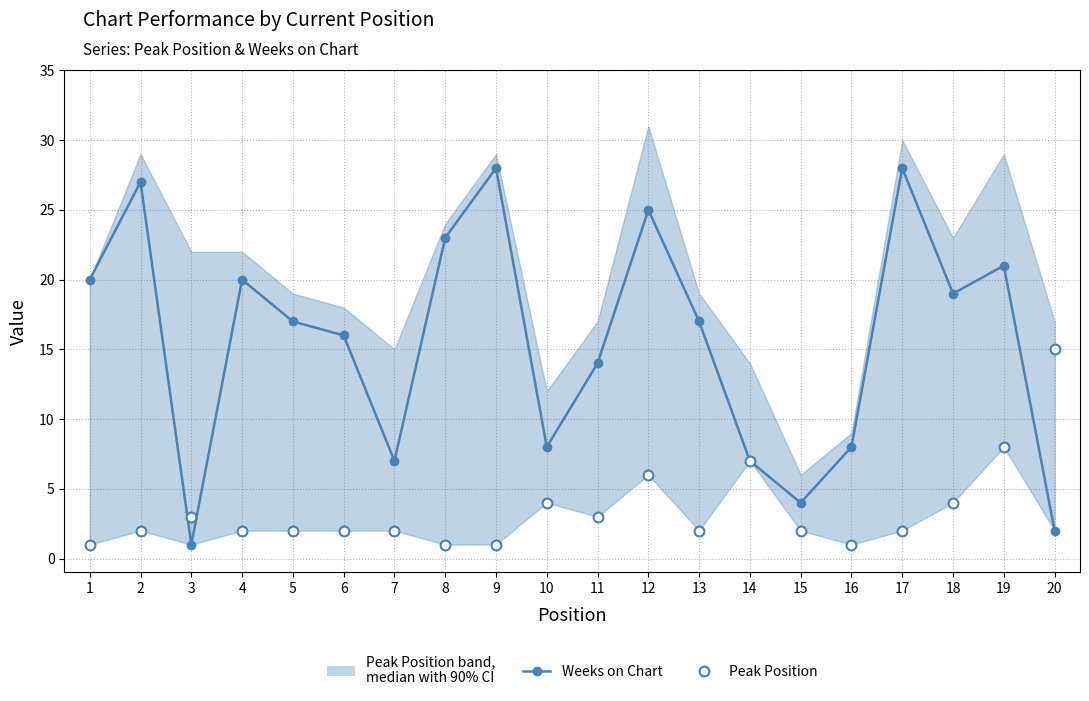

Which series has the widest spread of Y values?

Weeks on Chart